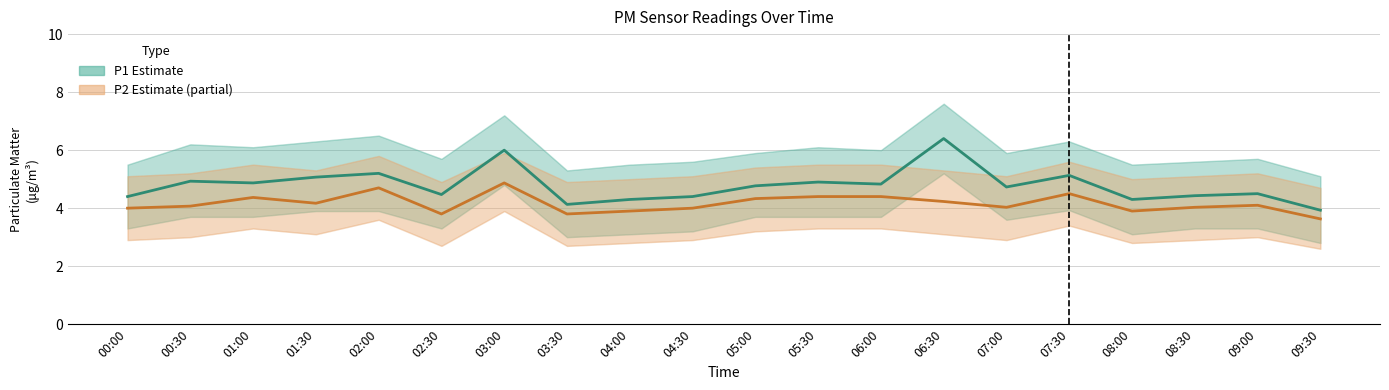

Reading left to right, list all the values displayed in this chart.

P1 (PM10): 4.4	4.9	4.9	5.1	5.2	4.5	6.0	4.1	4.3	4.4	4.8	4.9	4.8	6.4	4.7	5.1	4.3	4.4	4.5	3.9
P2 (PM2.5): 4.0	4.1	4.4	4.2	4.7	3.8	4.9	3.8	3.9	4.0	4.3	4.4	4.4	4.2	4.0	4.5	3.9	4.0	4.1	3.6